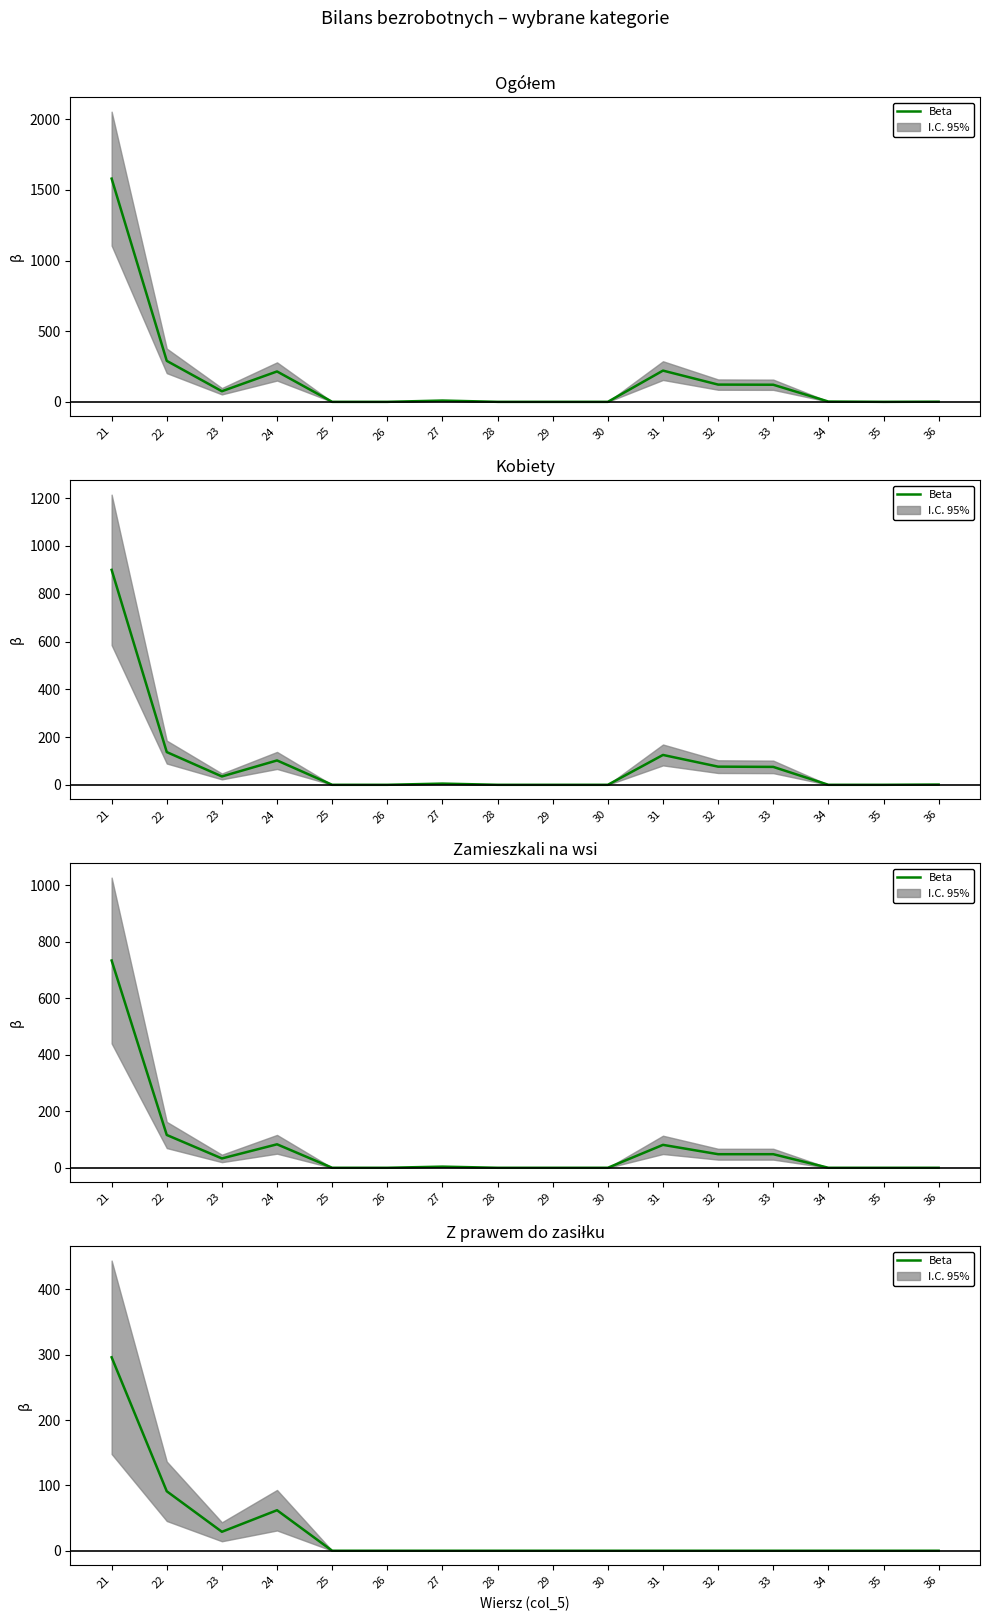

What is the average value?

30